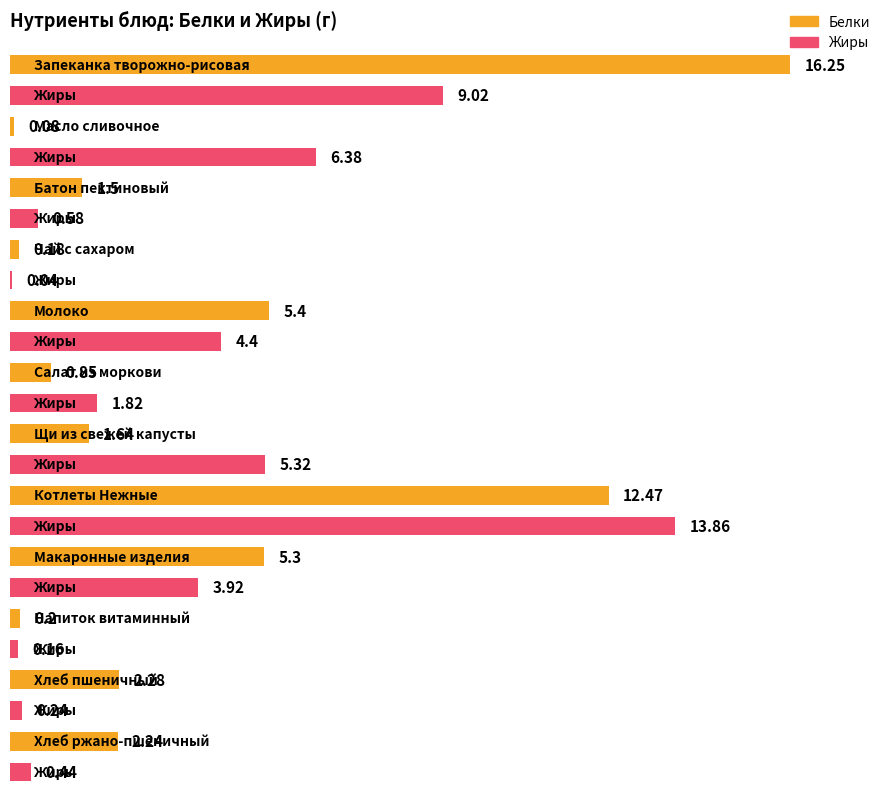

Between Напиток витаминный and Чай с сахаром, which is larger?

Напиток витаминный